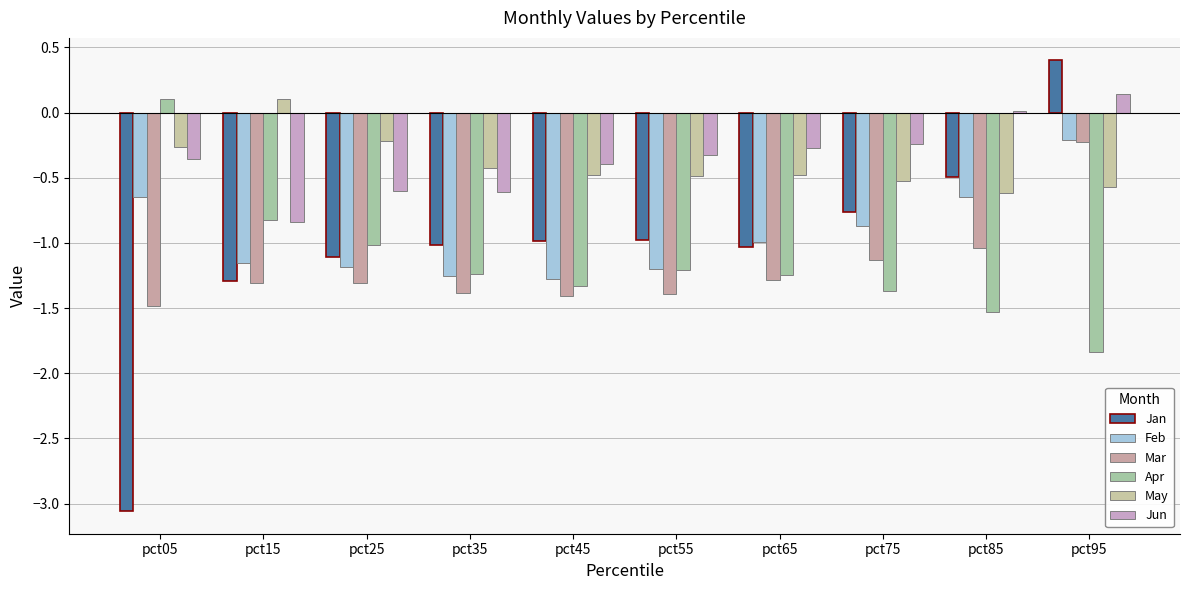

Reading right to left, what are all the values shown in this chart?

Jan: pct95=0.4	pct85=-0.5	pct75=-0.8	pct65=-1.0	pct55=-1.0	pct45=-1.0	pct35=-1.0	pct25=-1.1	pct15=-1.3	pct05=-3.1
Feb: pct95=-0.2	pct85=-0.6	pct75=-0.9	pct65=-1.0	pct55=-1.2	pct45=-1.3	pct35=-1.3	pct25=-1.2	pct15=-1.2	pct05=-0.7
Mar: pct95=-0.2	pct85=-1.0	pct75=-1.1	pct65=-1.3	pct55=-1.4	pct45=-1.4	pct35=-1.4	pct25=-1.3	pct15=-1.3	pct05=-1.5
Apr: pct95=-1.8	pct85=-1.5	pct75=-1.4	pct65=-1.2	pct55=-1.2	pct45=-1.3	pct35=-1.2	pct25=-1.0	pct15=-0.8	pct05=0.1
May: pct95=-0.6	pct85=-0.6	pct75=-0.5	pct65=-0.5	pct55=-0.5	pct45=-0.5	pct35=-0.4	pct25=-0.2	pct15=0.1	pct05=-0.3
Jun: pct95=0.1	pct85=0.0	pct75=-0.2	pct65=-0.3	pct55=-0.3	pct45=-0.4	pct35=-0.6	pct25=-0.6	pct15=-0.8	pct05=-0.4